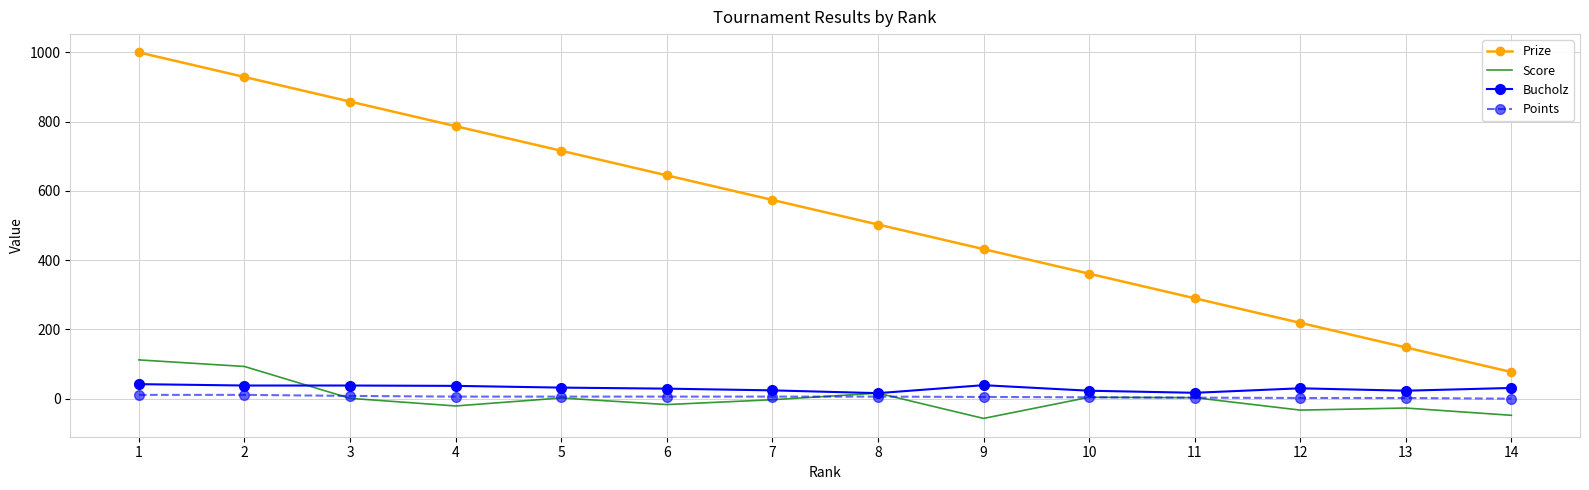

True or false: Bucholz and Score cross at least once.

True